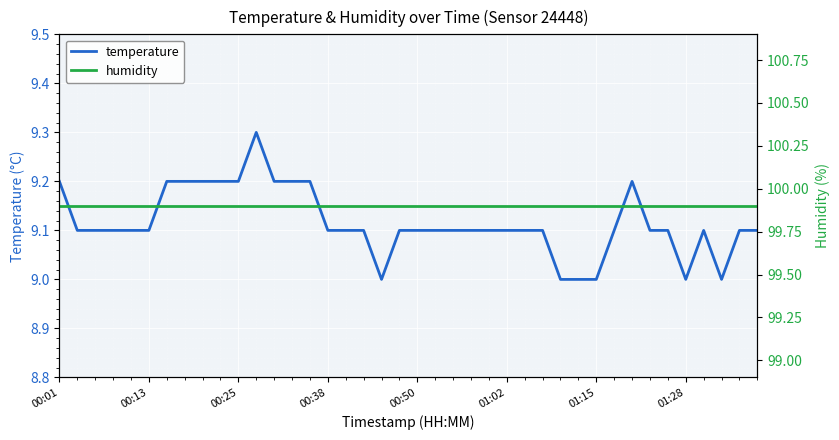

Which category has the highest value across all series?

00:01